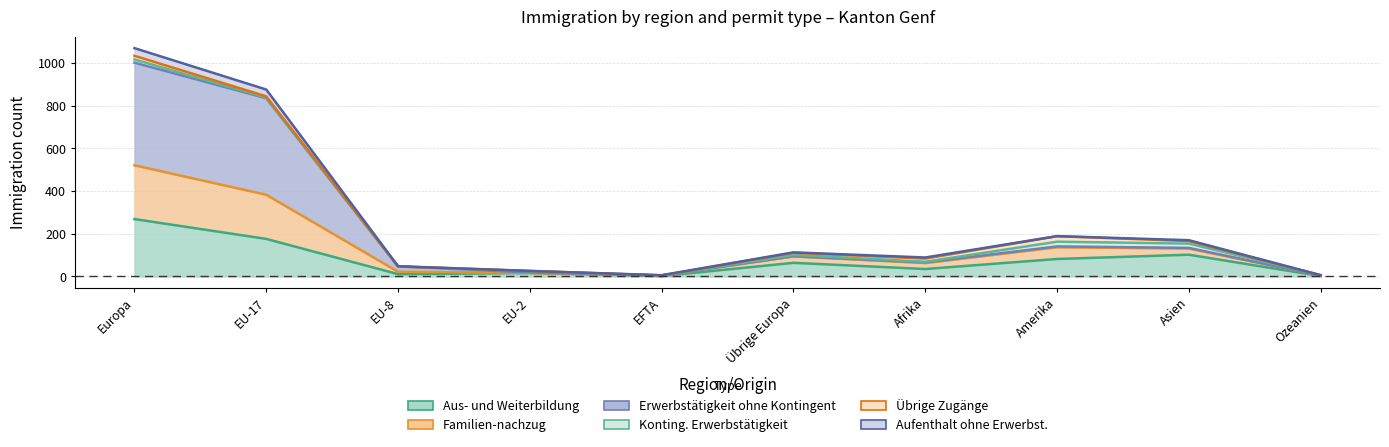

At which category is the sum across all series the highest?

Europa